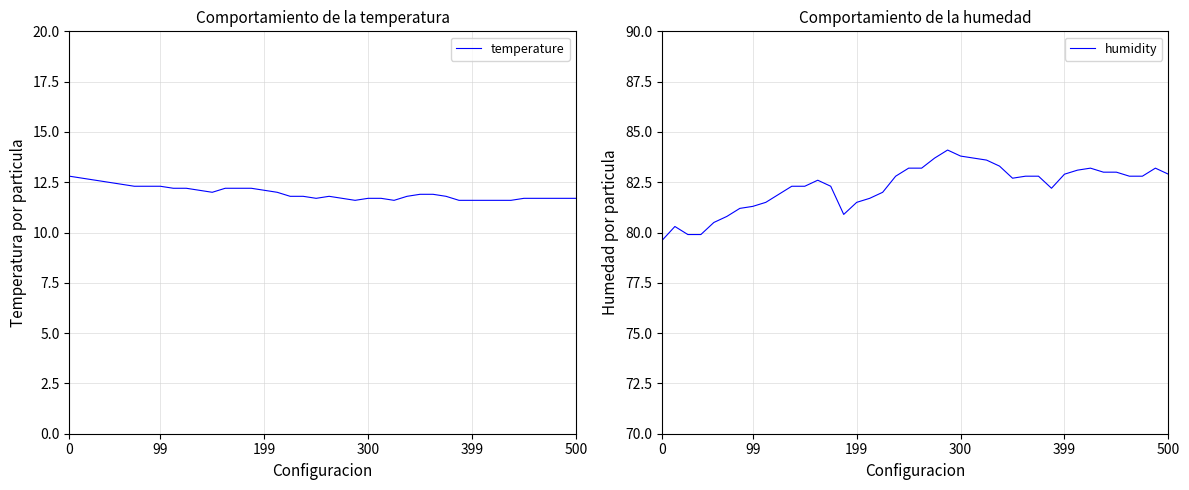

What is the spread (max minus min) of values at 12?

70.4